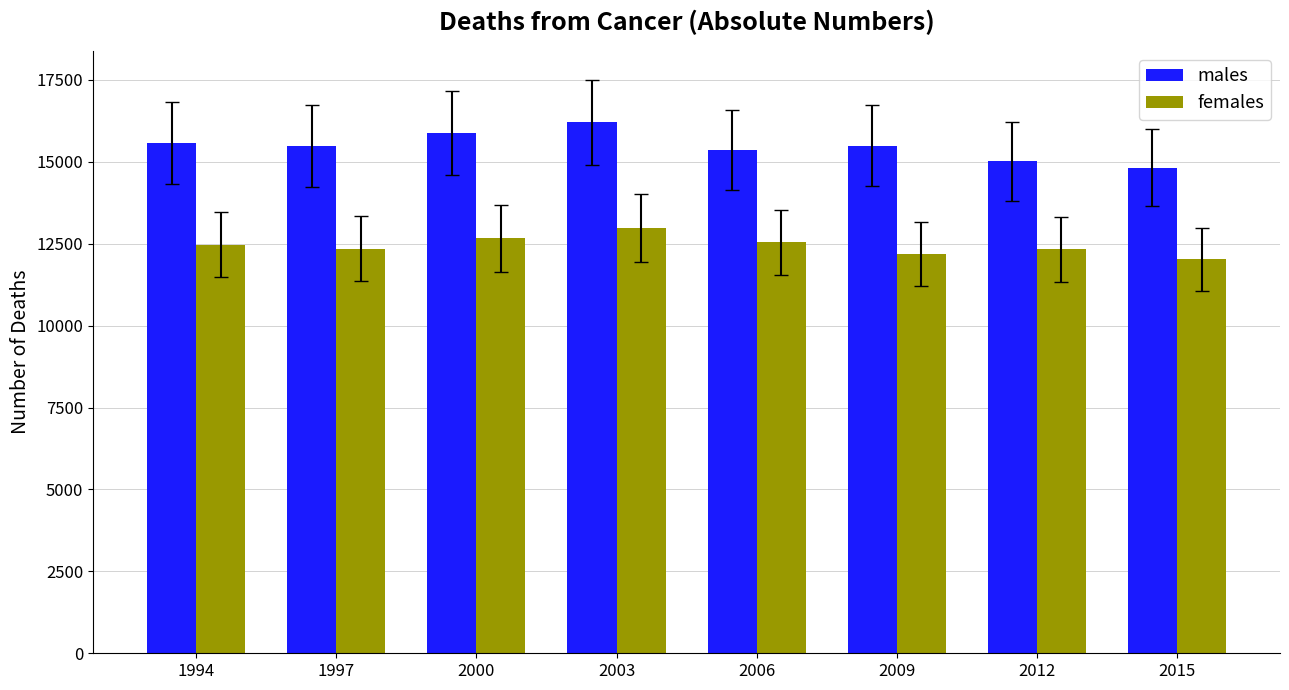

Which series has the widest spread of values?

males